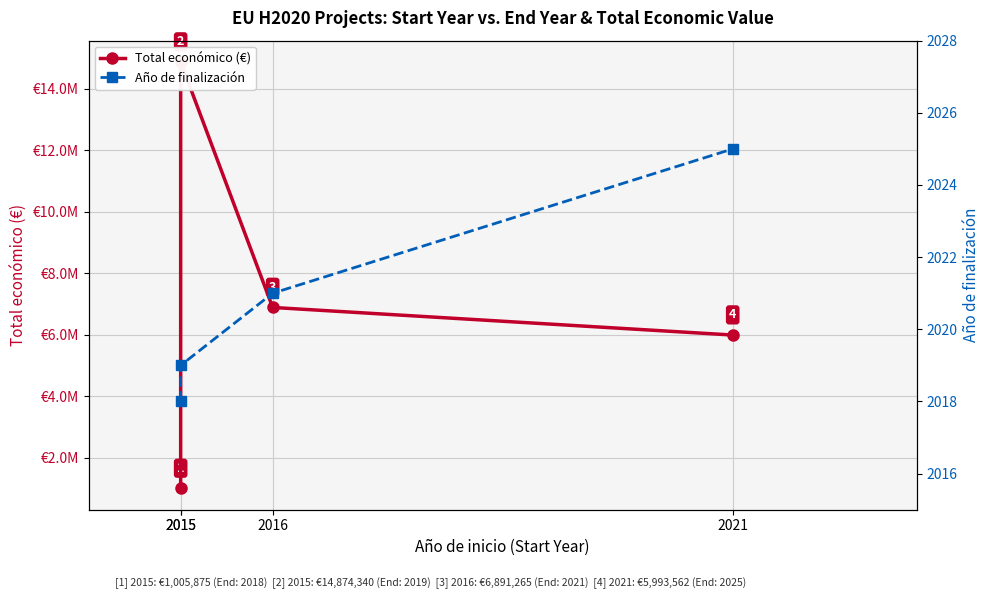

True or false: Total económico (€) and Año de finalización intersect in this chart.

False